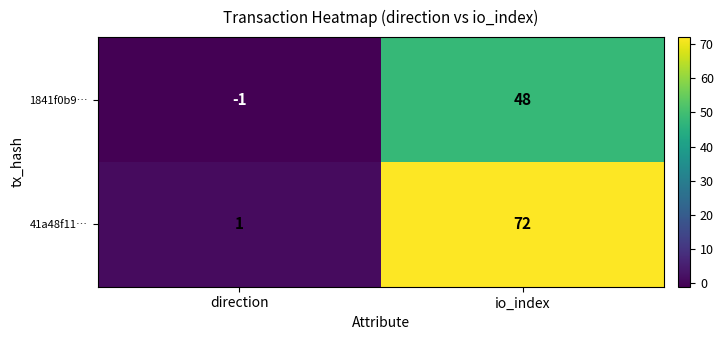

True or false: 41a48f11… has a value of 0 at direction.

False